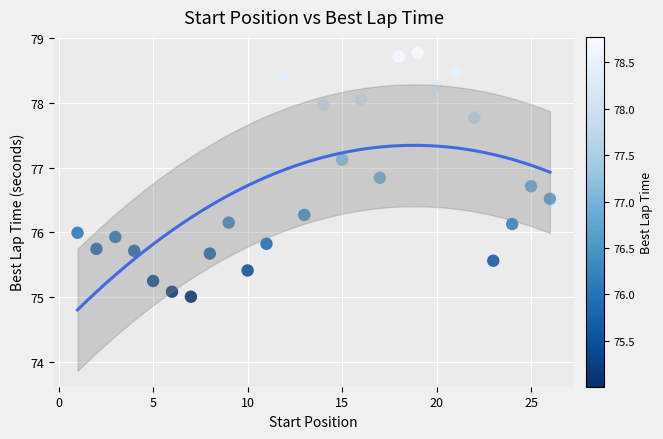

What is the range of X values (max minus min)?

25.0